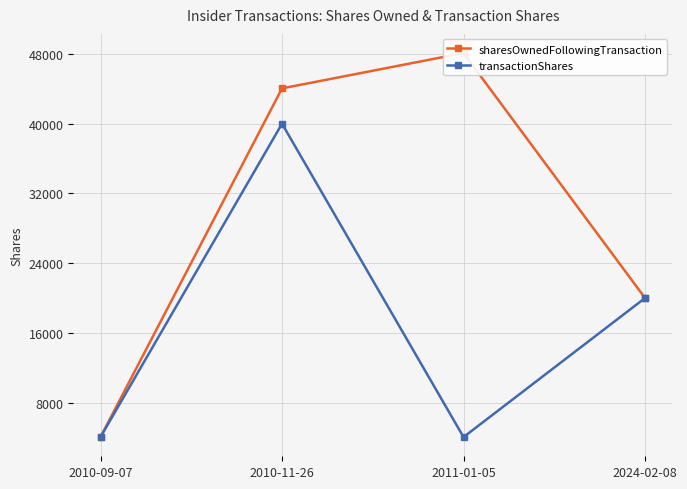

How many data points does each series have?

4